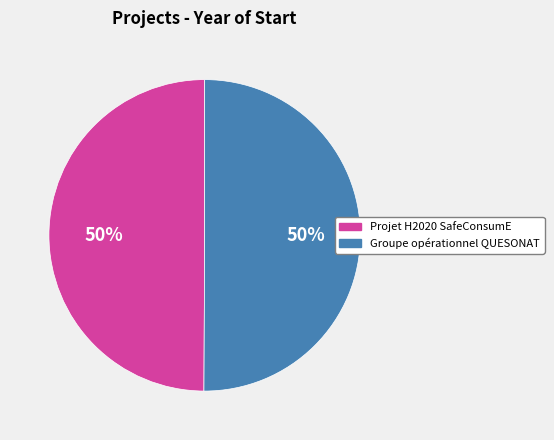

To the nearest percent, what is the combined percentage of Groupe opérationnel QUESONAT and Projet H2020 SafeConsumE?

100%